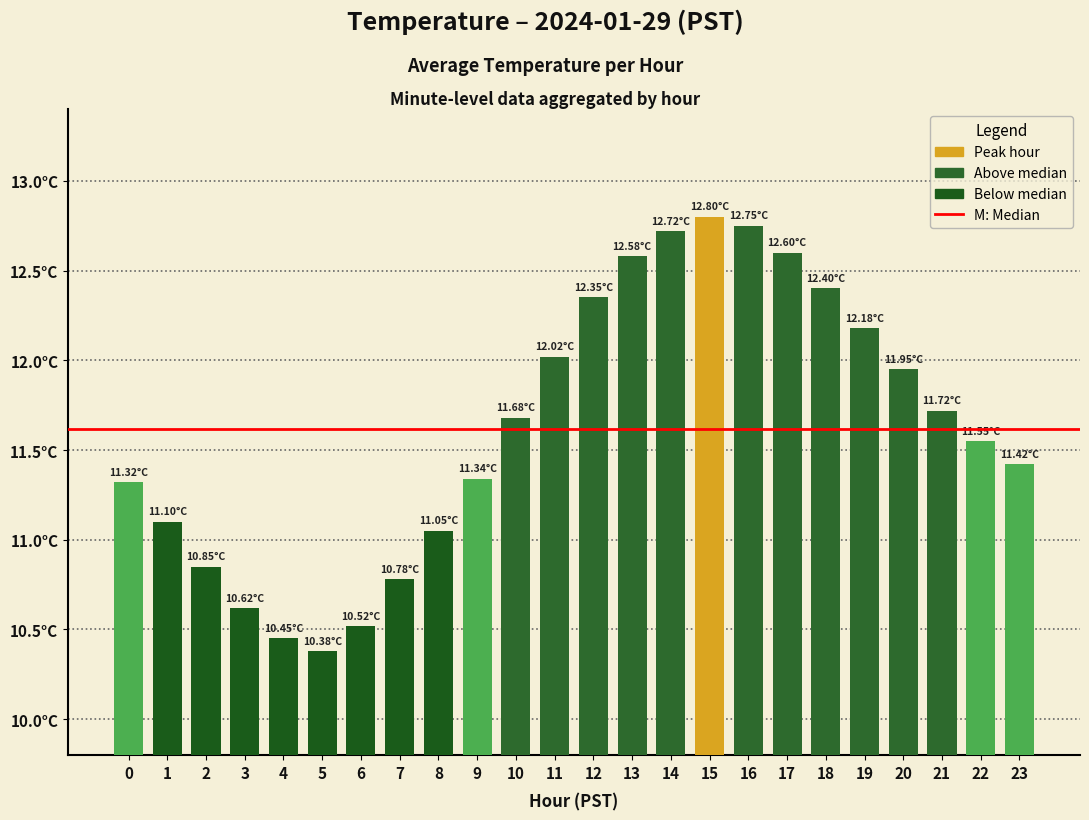

What value does the data have at 17?

12.6